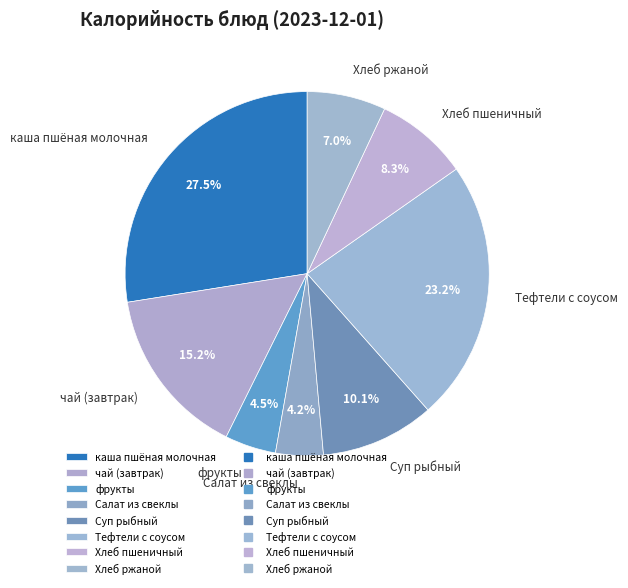

To the nearest percent, what is the average slice percentage?

12%